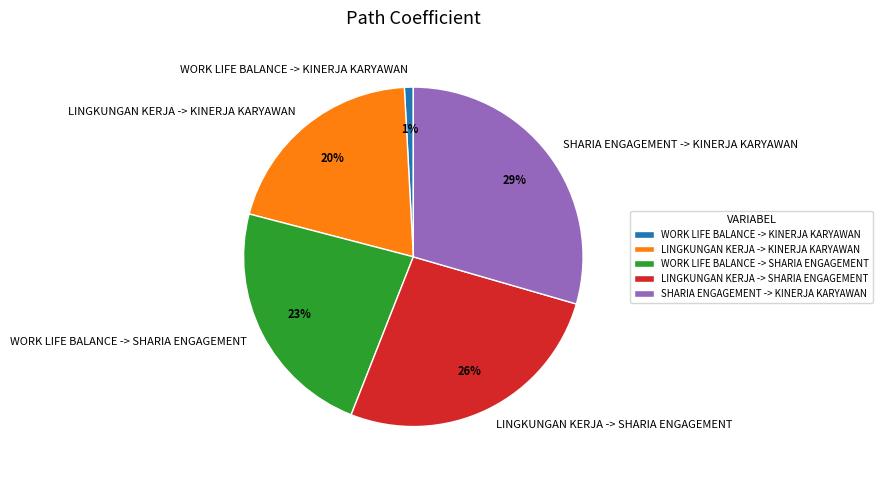

How many segments does this pie chart have?

5